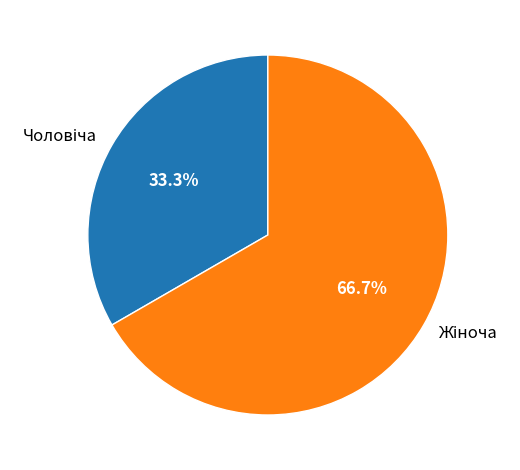

To the nearest percent, what is the average slice percentage?

50%